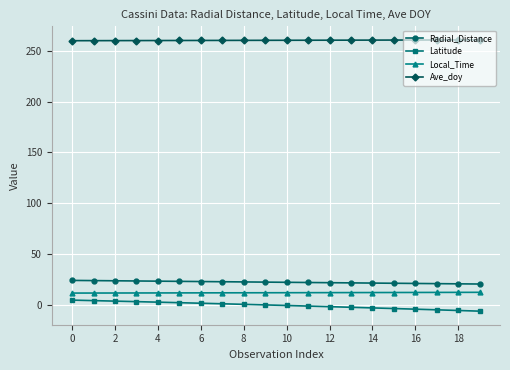

What is the average value of the Local_Time series?

11.8